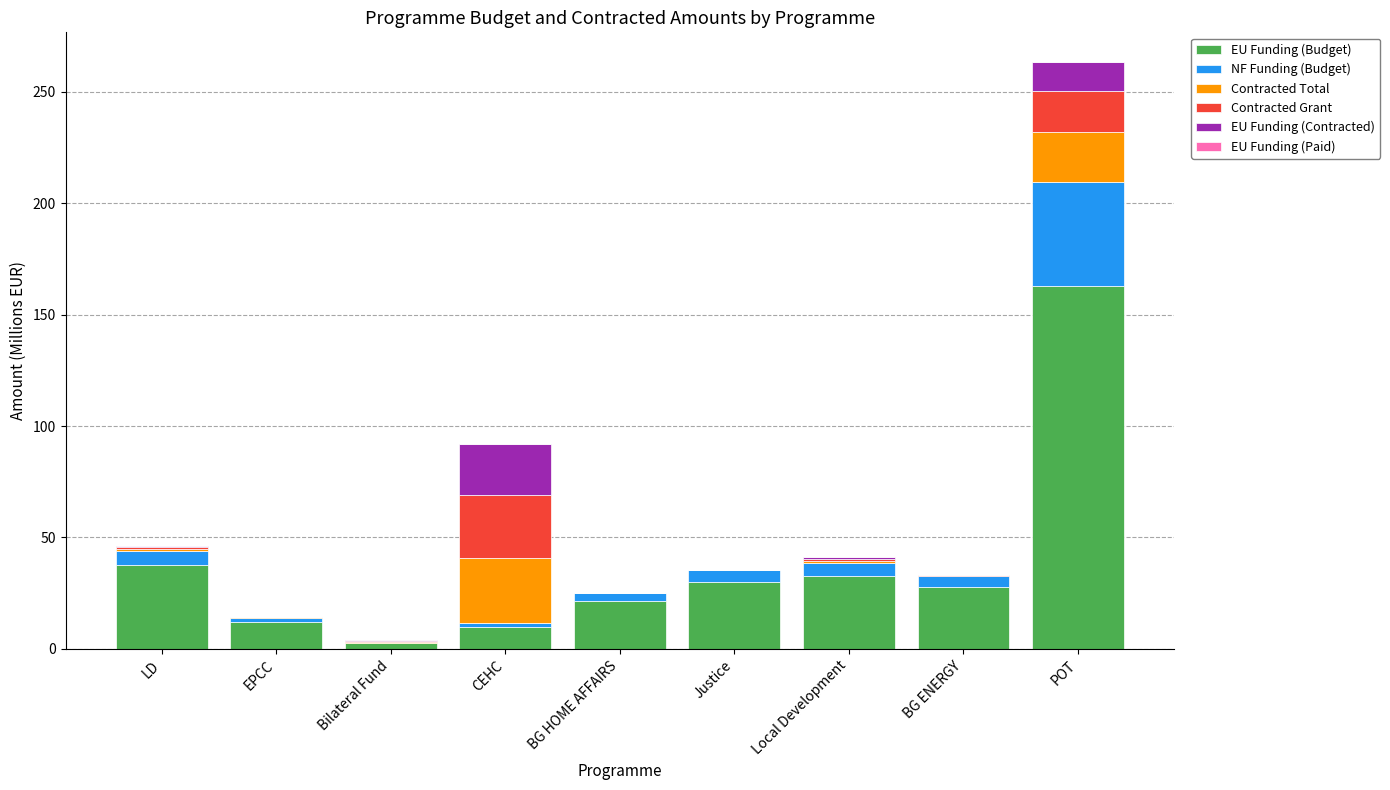

What is the maximum value for EU Funding (Budget)?

162.9